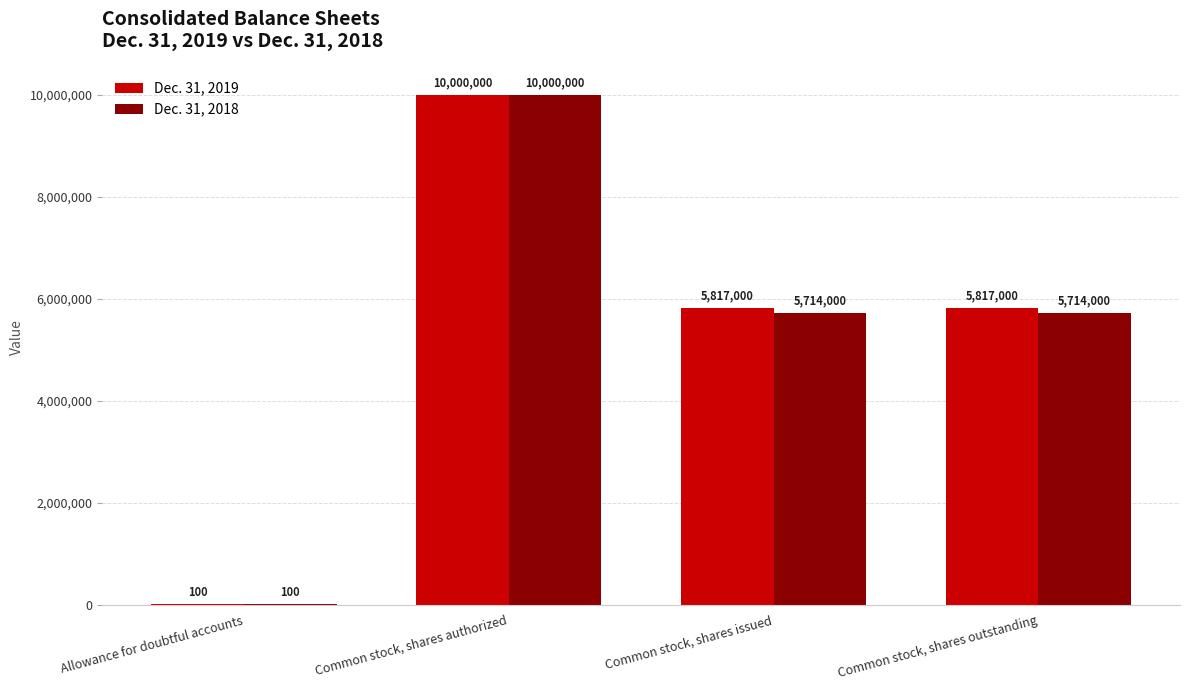

What is the sum of all Dec. 31, 2018 values?

21428100